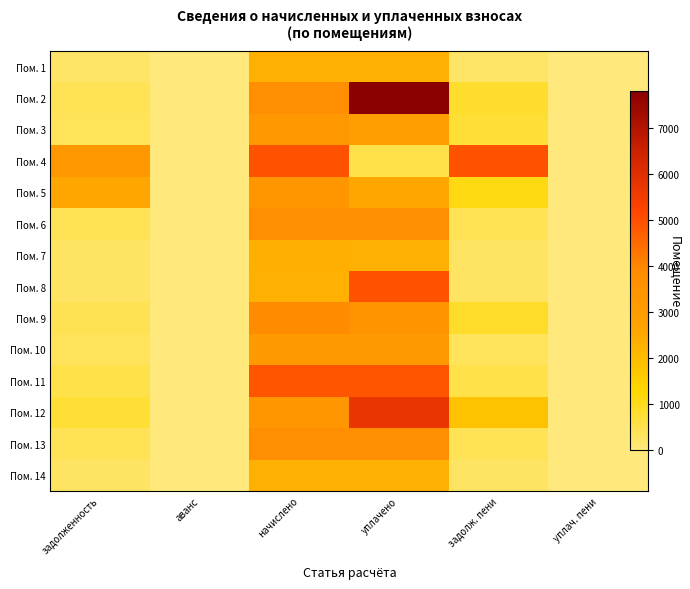

Count the number of data series in this chart.

14